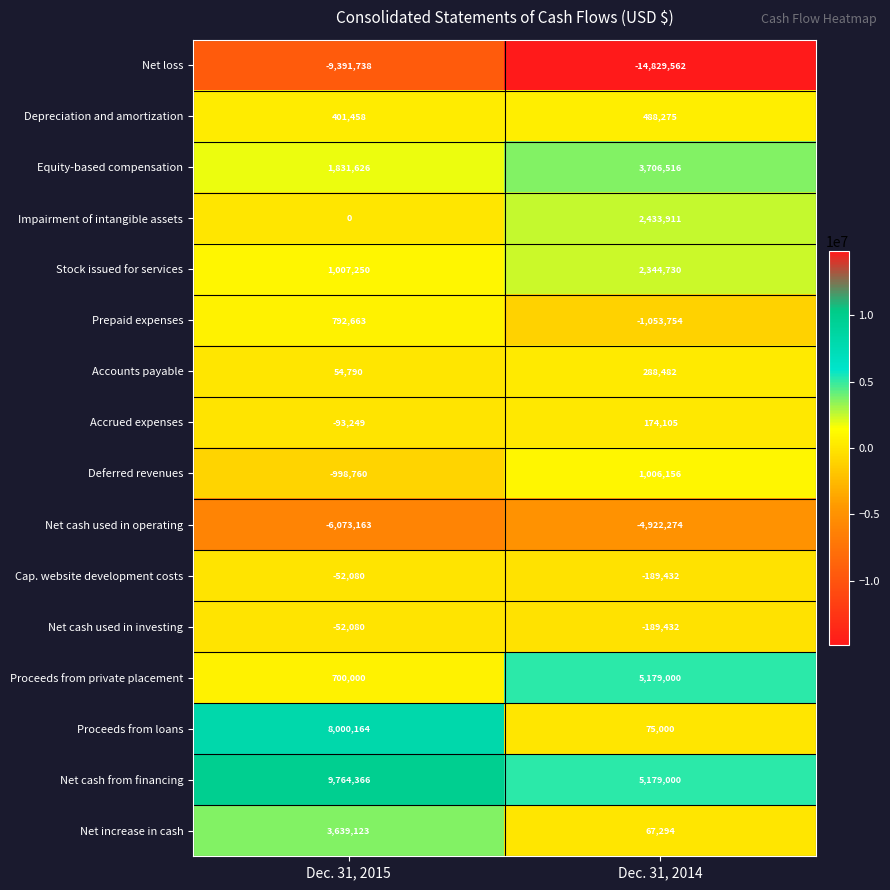

How many values in Deferred revenues are above zero?

1